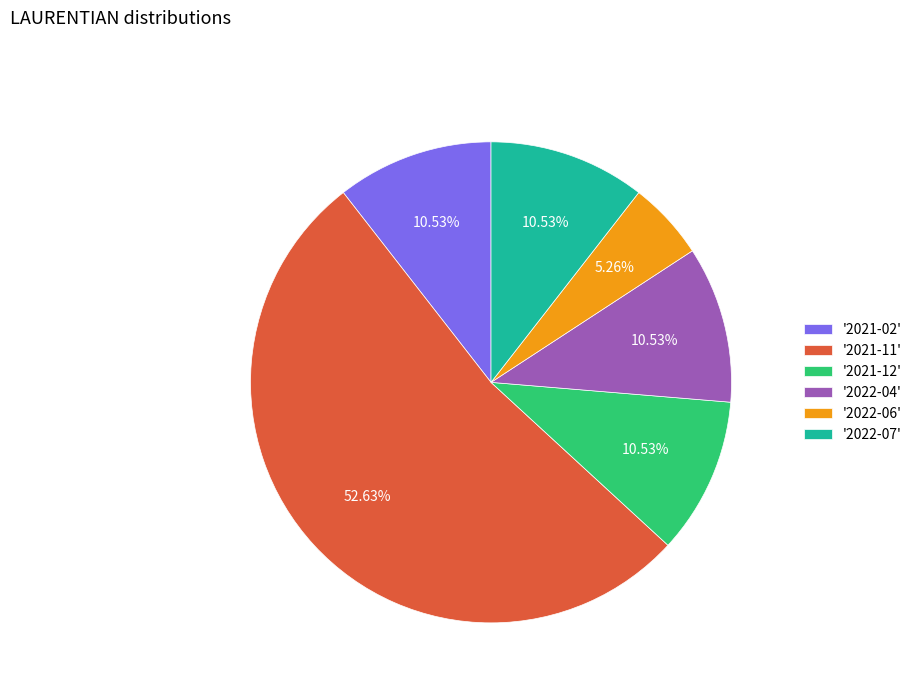

Is there any slice that represents more than half of the pie?

Yes